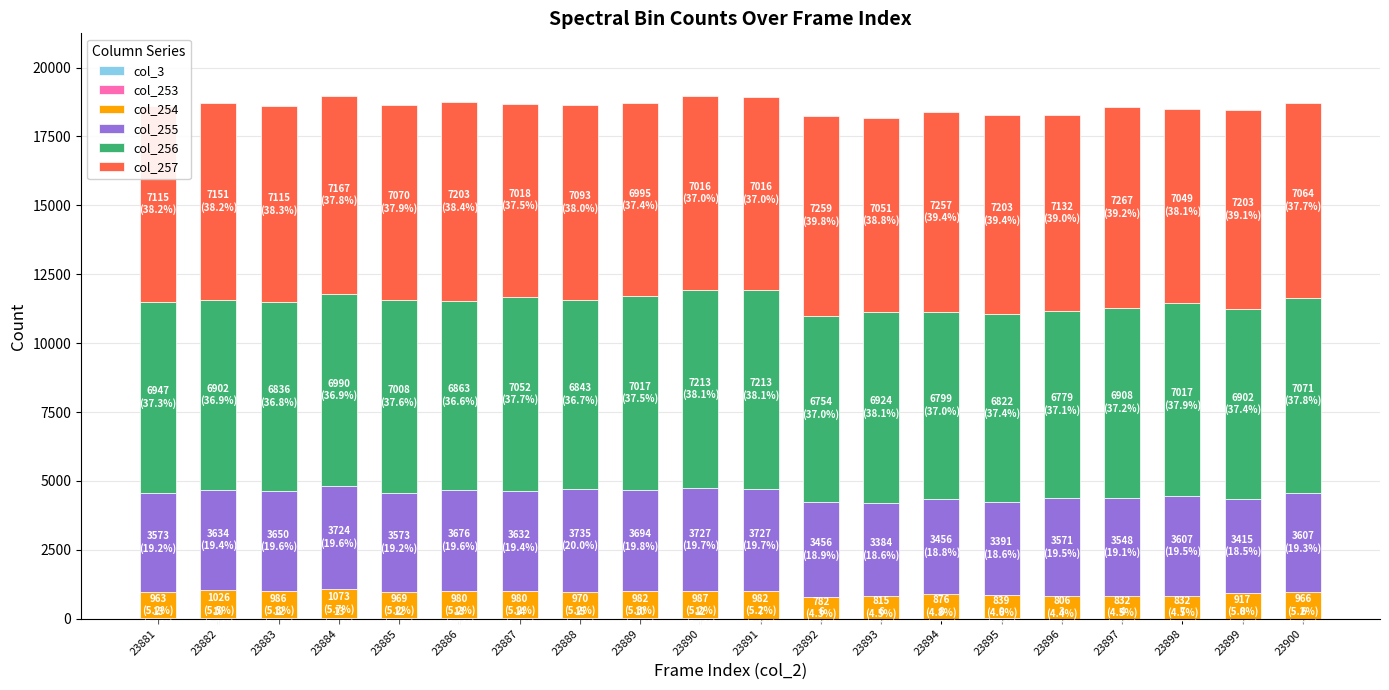

How many categories are shown in the chart?

20